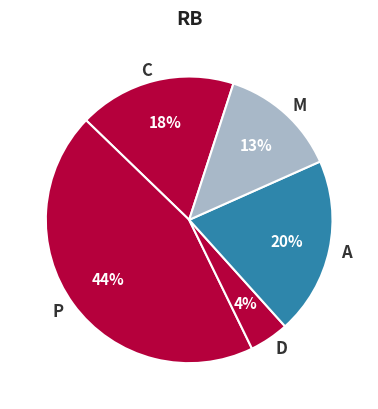

Which category has the smallest portion of the pie?

D